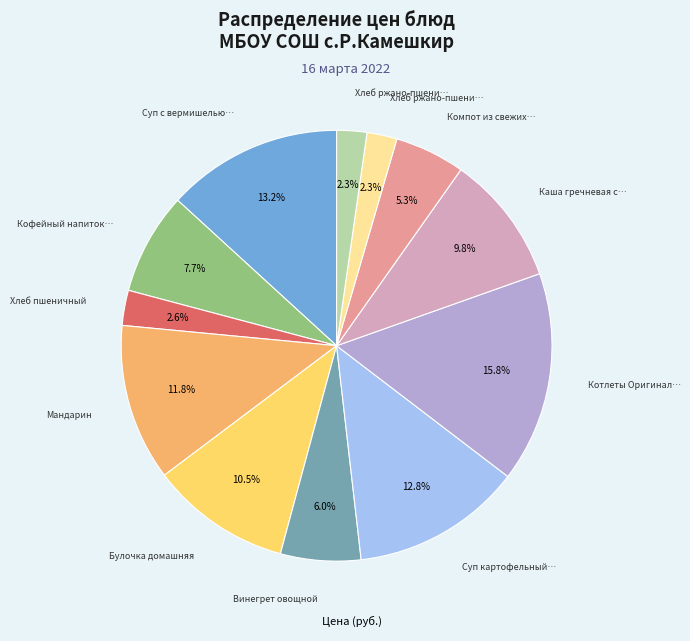

Is there any slice that represents more than half of the pie?

No